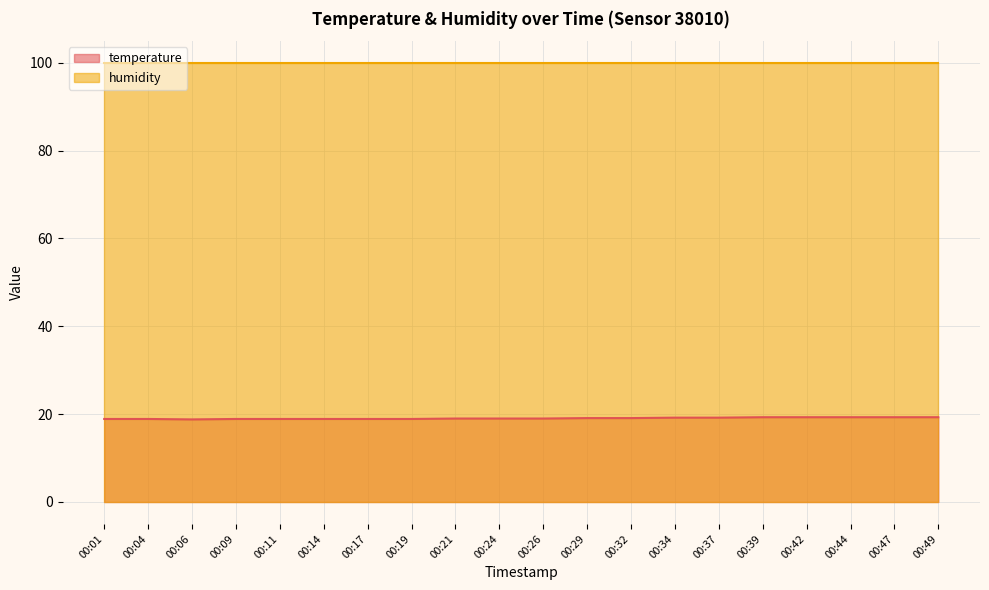

Where does the data first go above 19?

00:29